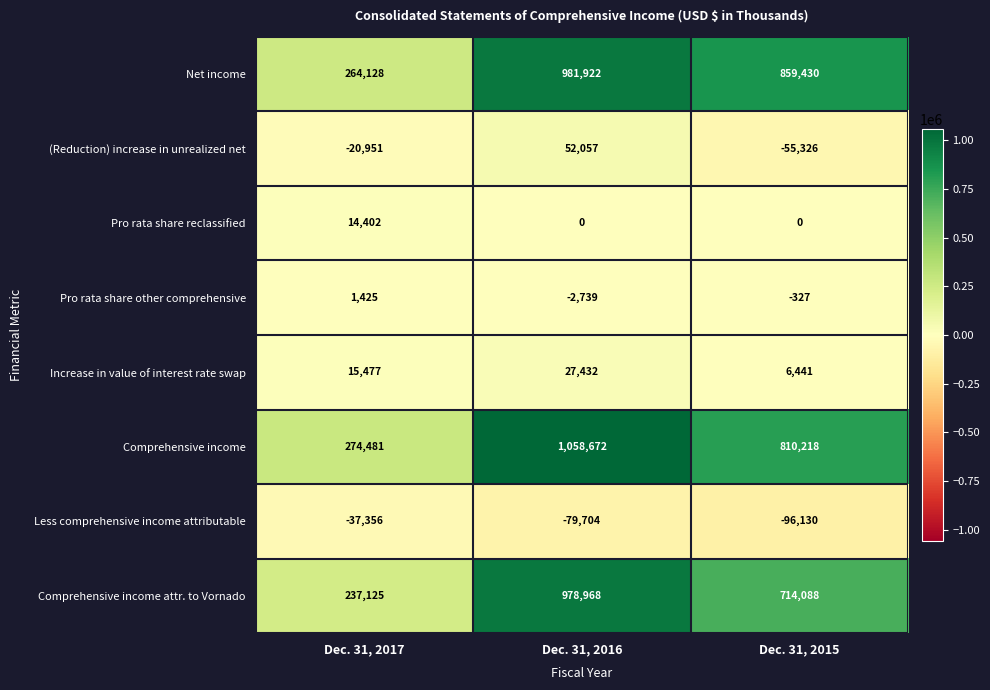

The Pro rata share reclassified series shows 23540 at Dec. 31, 2017. True or false?

False